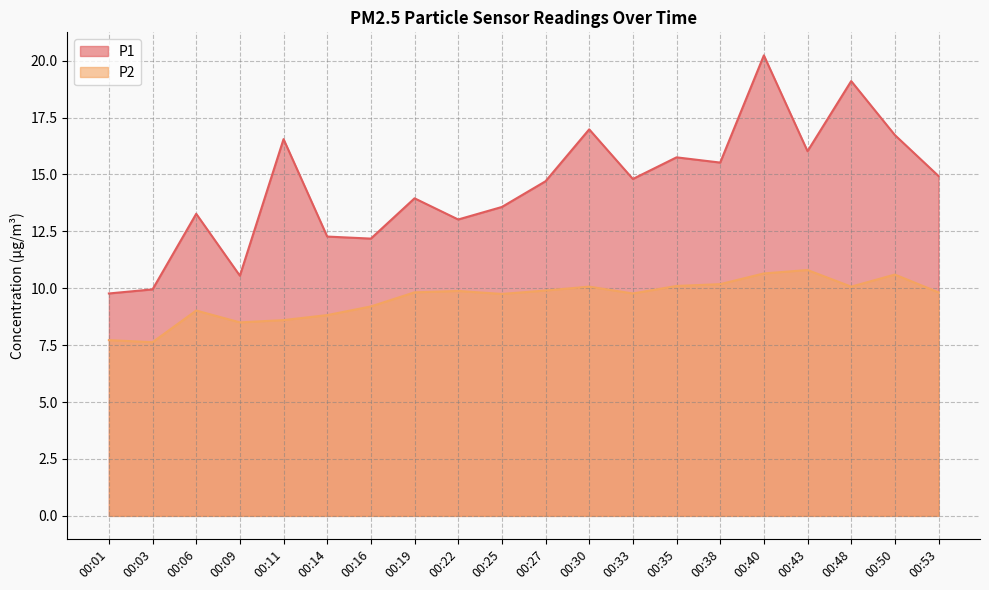

What is the difference between the maximum and minimum values in the P1 series?

10.5